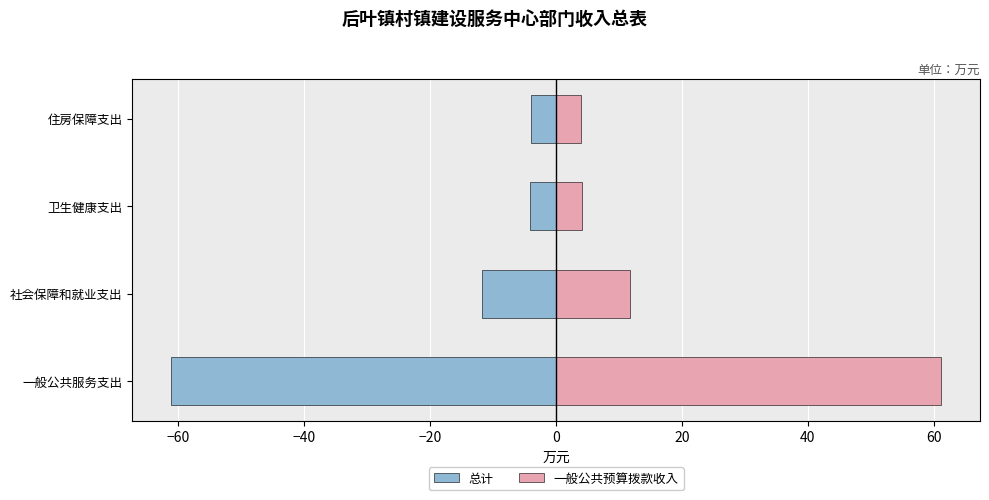

How many values in the 一般公共预算拨款收入（右） series are below 11?

2